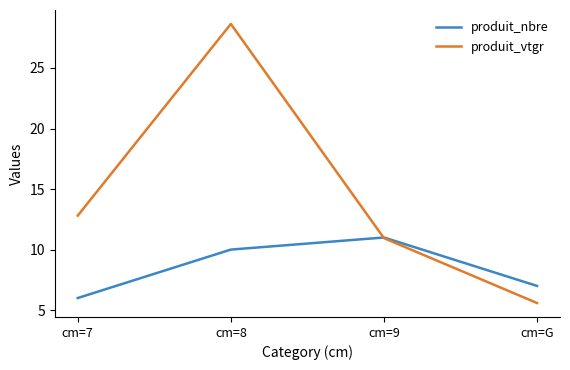

True or false: produit_vtgr and produit_nbre cross at least once.

True